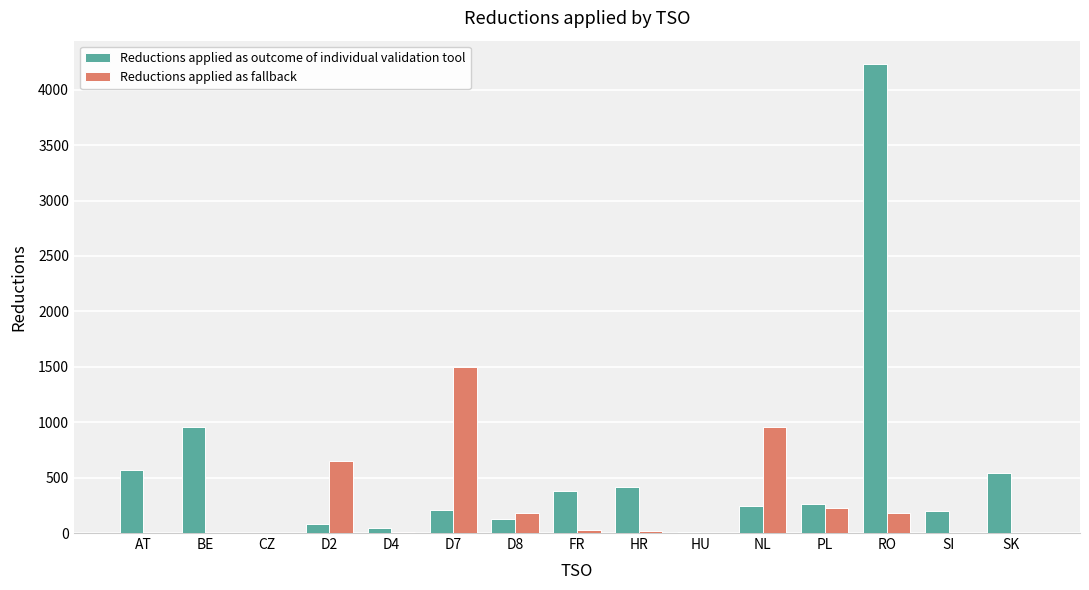

Is it true that Reductions applied as outcome of individual validation tool equals 2598 at RO?

False